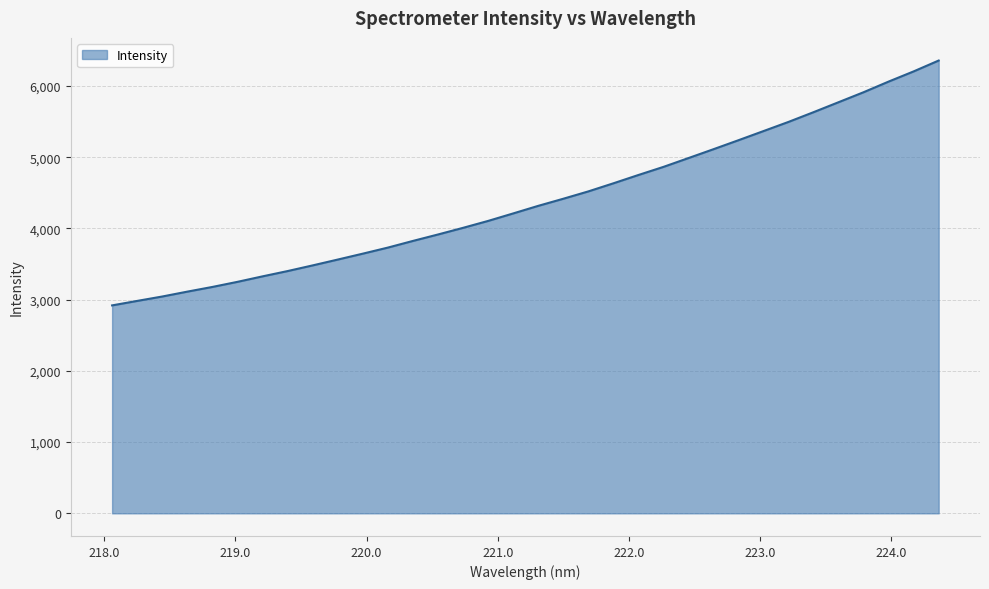

What is the difference between the maximum and minimum values?

3438.4